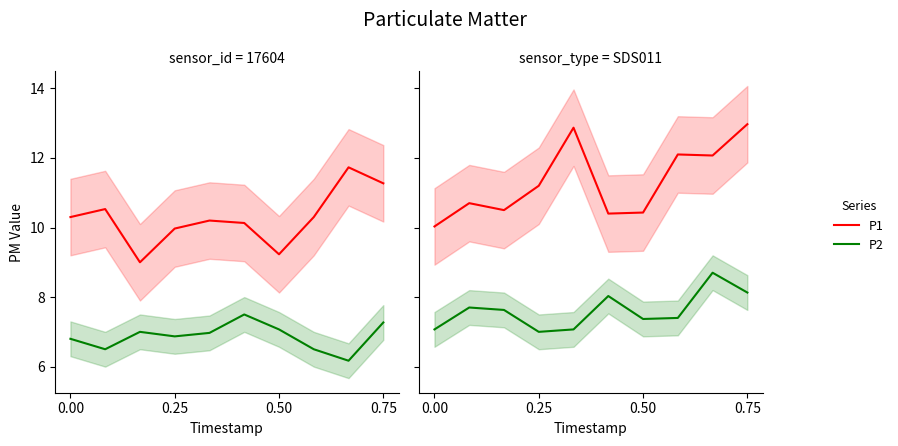

Which series has the largest range (max minus min)?

P1